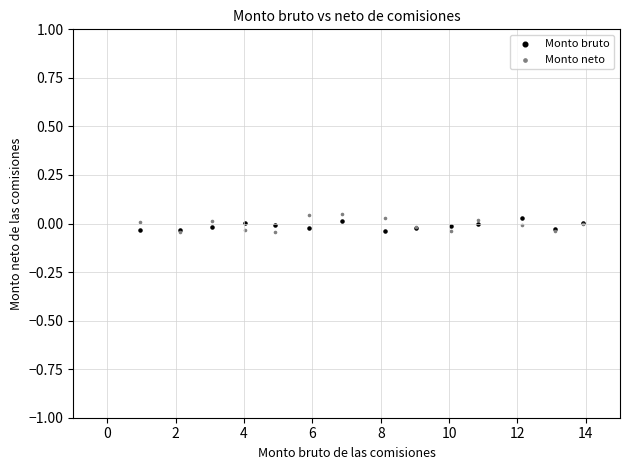

Which series has the largest Y range (max minus min)?

Monto neto